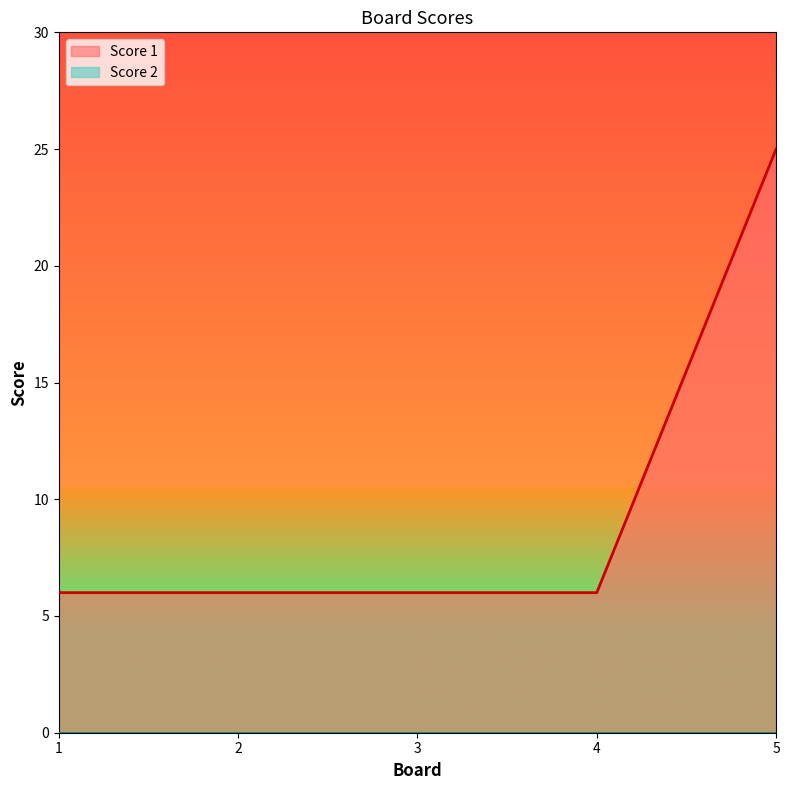

List the labels in order of value, largest first.

5, 1, 2, 3, 4